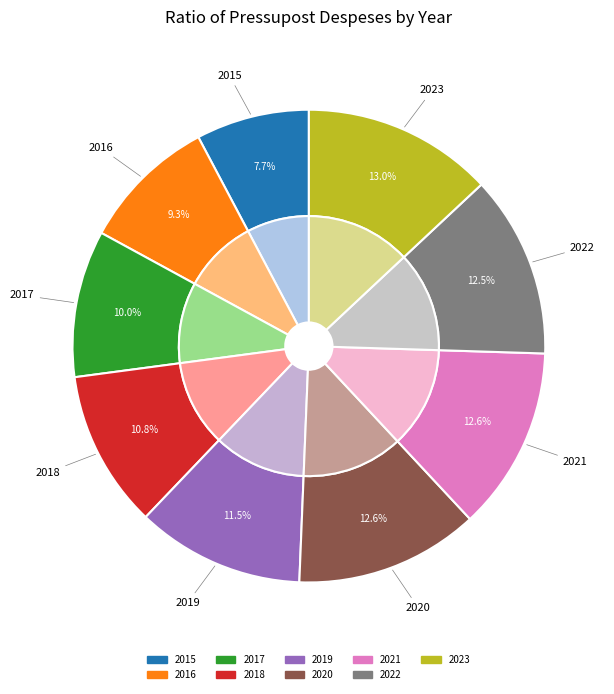

What is the change in value from 2015 to 2016?

+608095.9